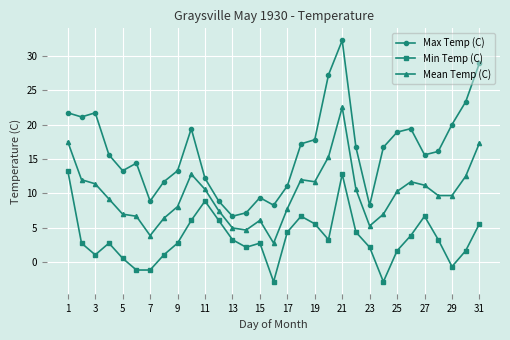

What is the value of the Mean Temp (C) point at the 28th from the left?

9.7